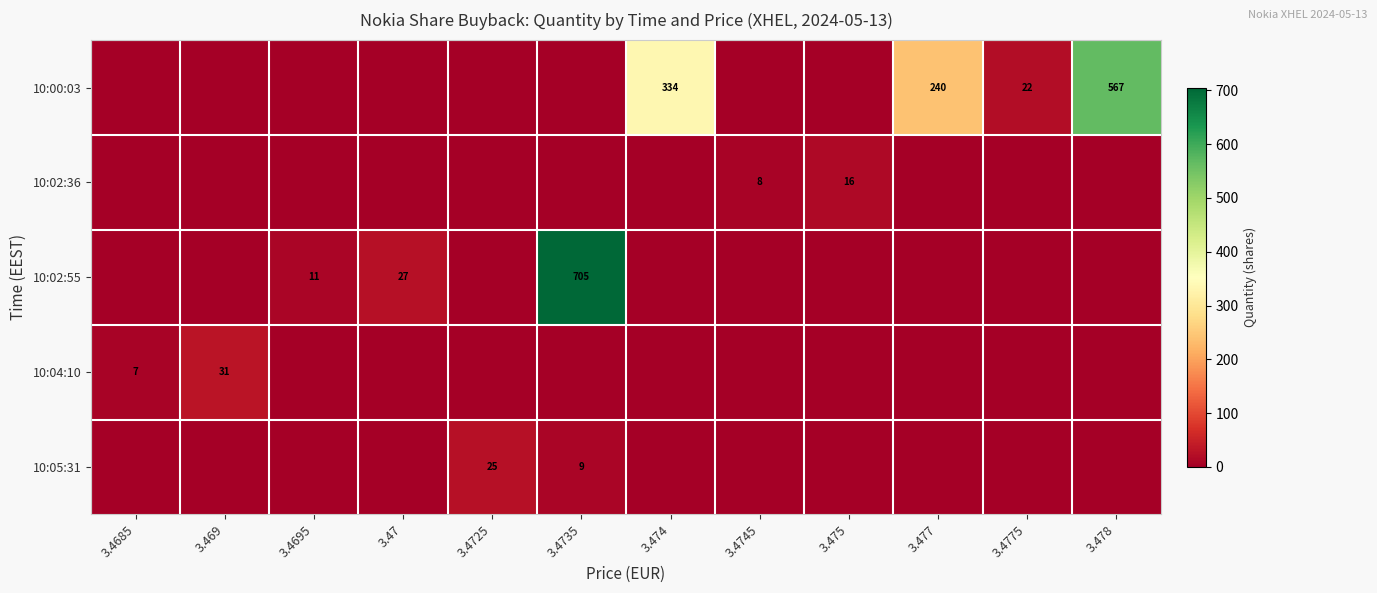

The value of 10:05:31 at 3.4725 is 25. True or false?

True